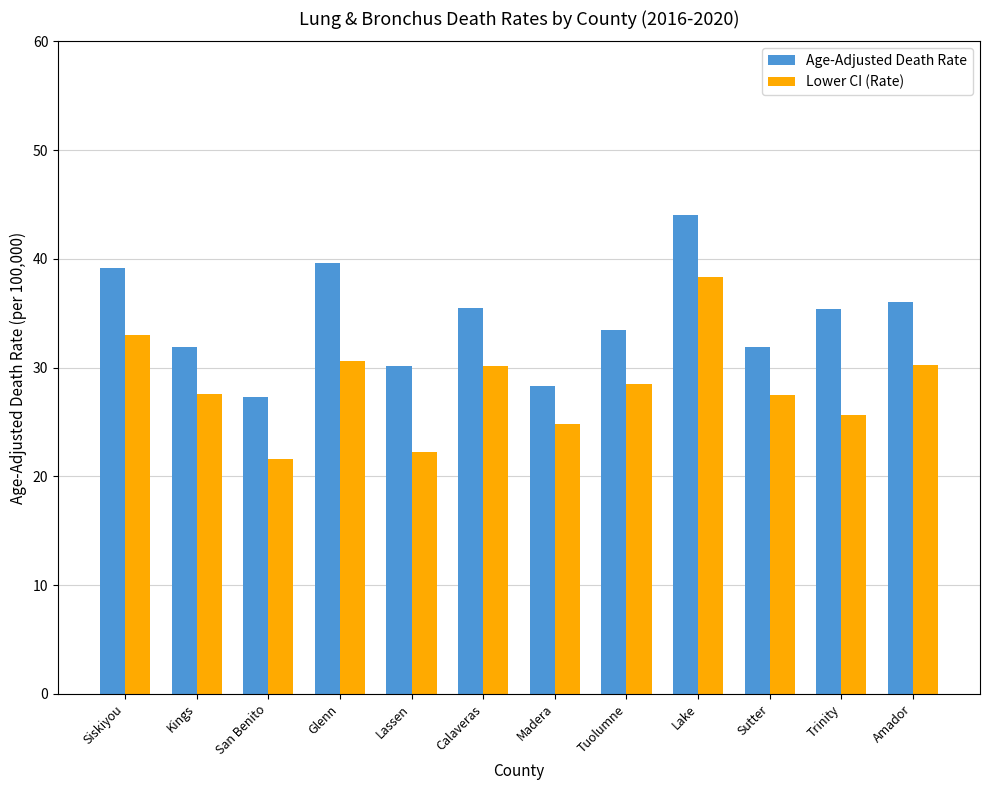

Rank the series by their average value, from lowest to highest.

Lower CI (Rate), Age-Adjusted Death Rate